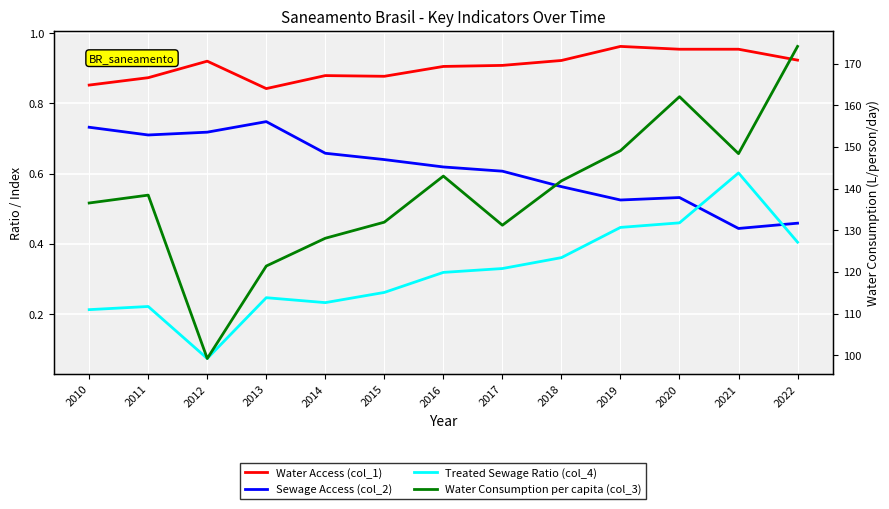

What is the value of the Treated Sewage Ratio (col_4) point at the 13th from the left?

0.4